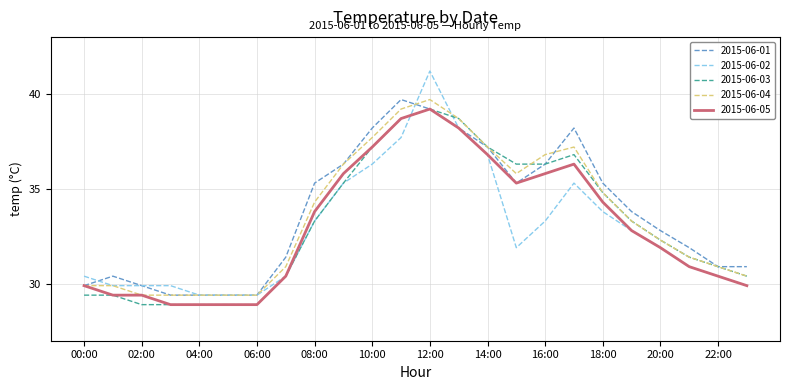

Which series has the widest spread of values?

2015-06-02